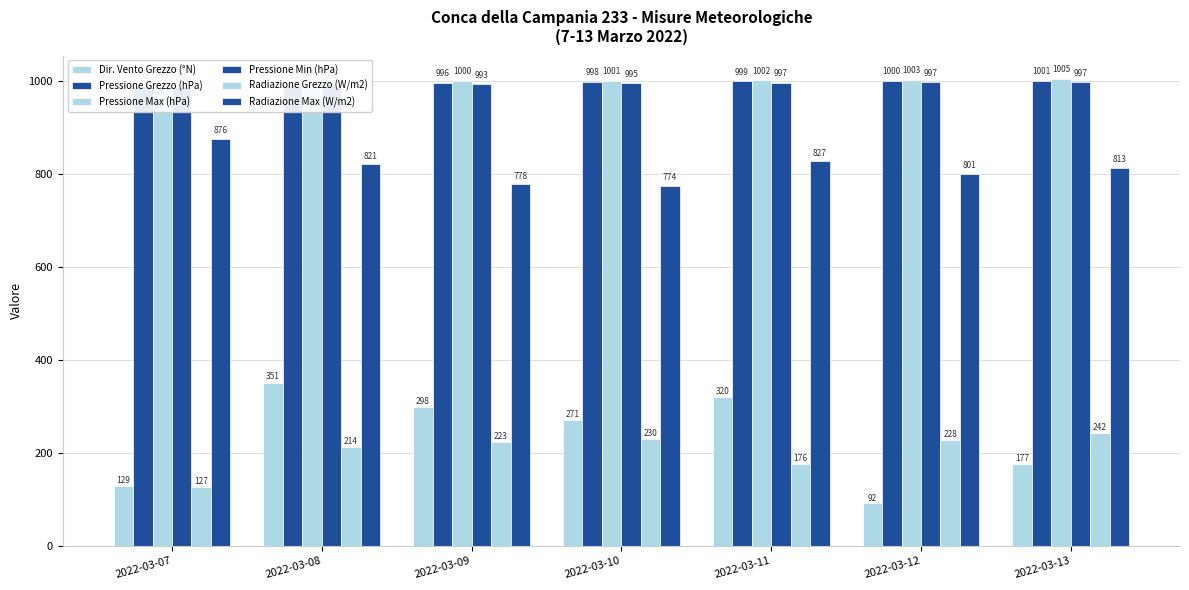

What is the total value across all series at 2022-03-12?

4120.8